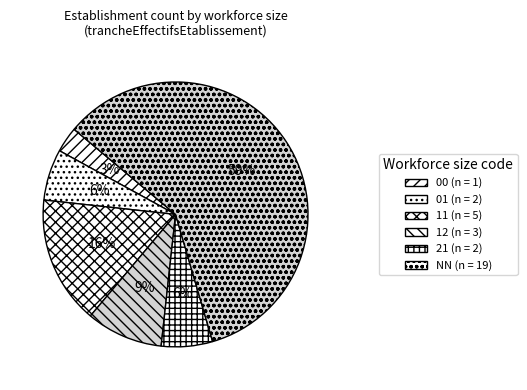

How many segments does this pie chart have?

6